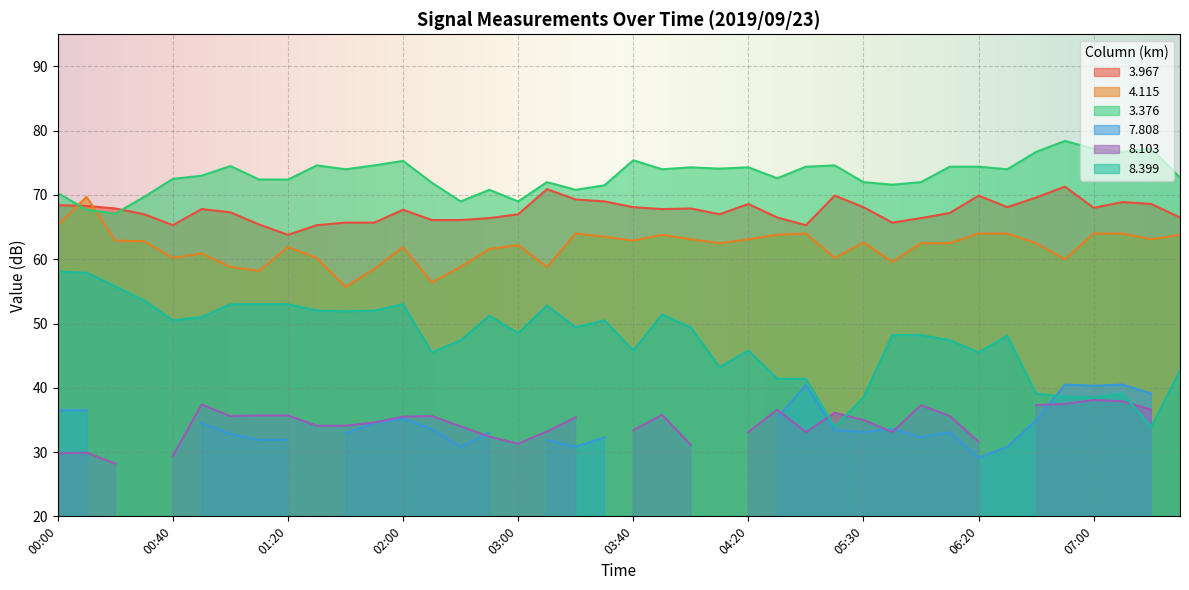

What position from the left is 00:50?

6